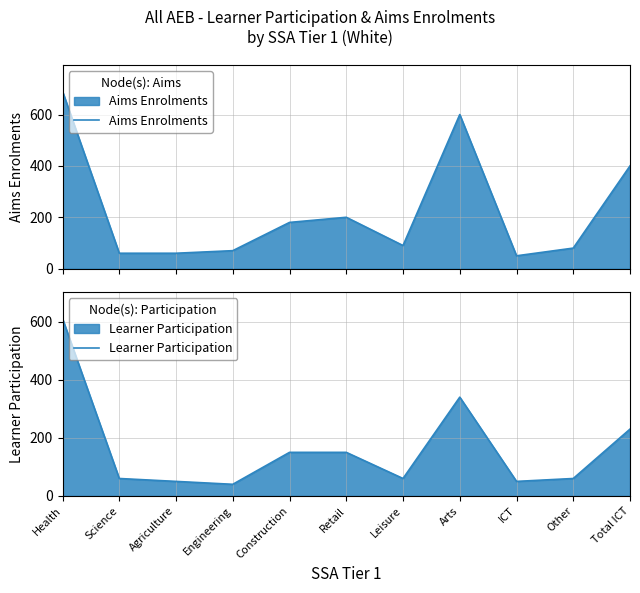

What is the sum of the Aims Enrolments values at ICT and Health?

740